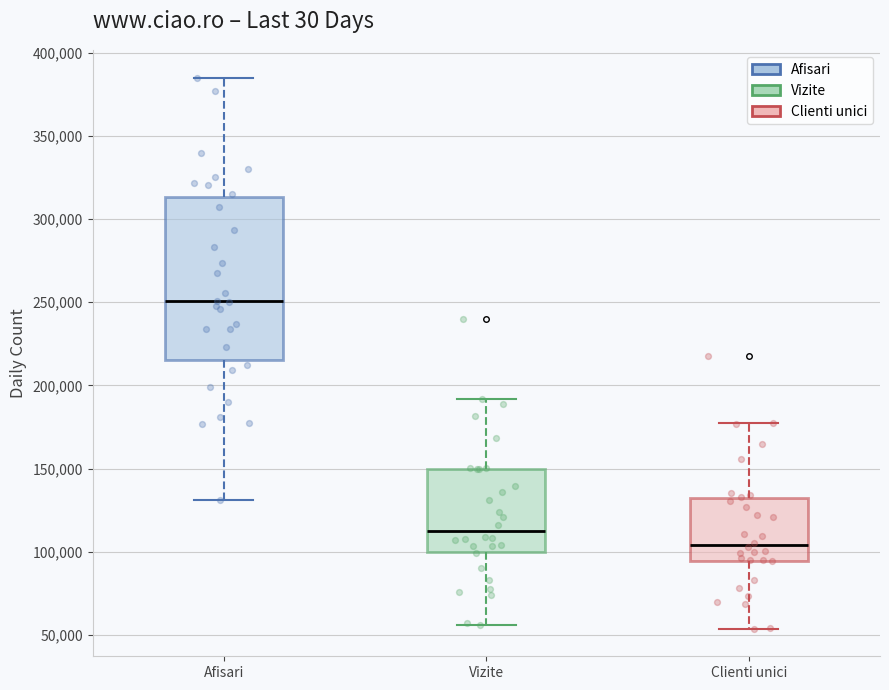

Comparing the boxes themselves (not the whiskers), which one is the tallest?

Afisari